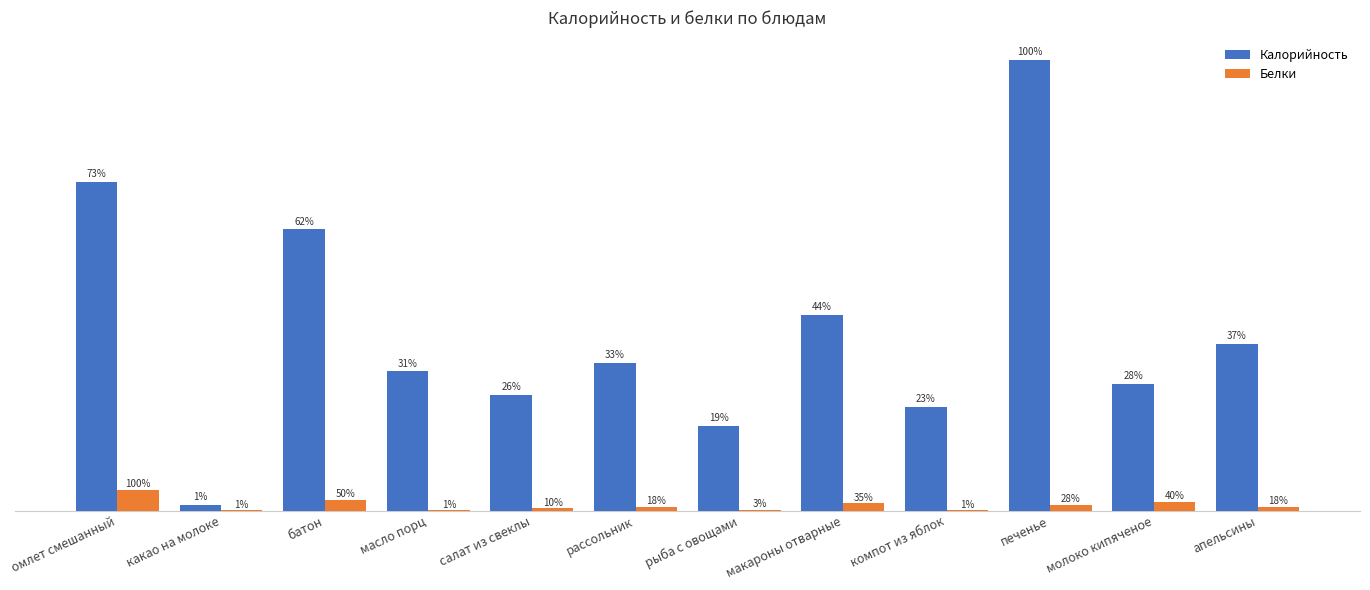

At which label is Калорийность closest to 162?

макароны отварные